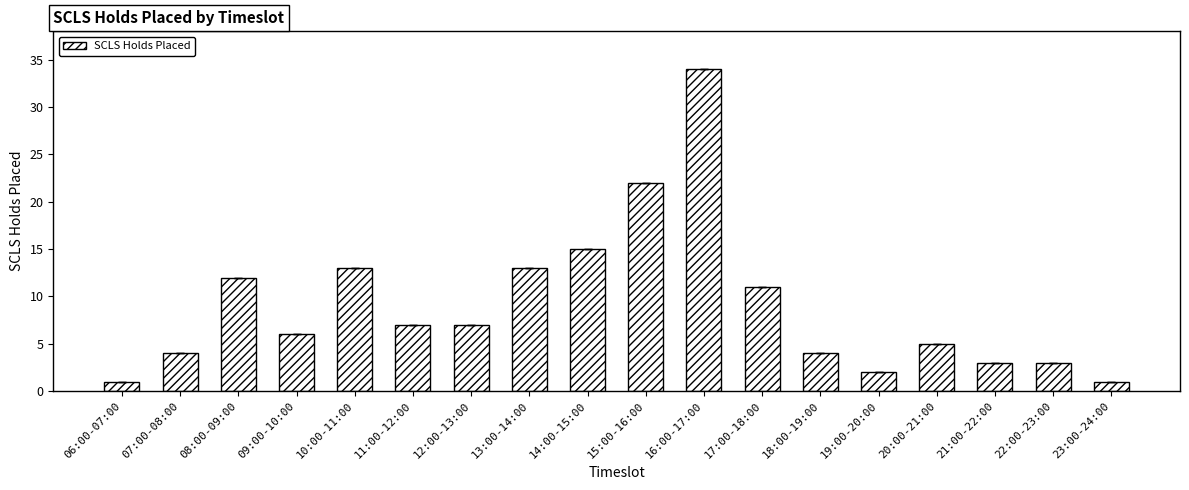

Reading left to right, extract all data points from this chart.

1	4	12	6	13	7	7	13	15	22	34	11	4	2	5	3	3	1